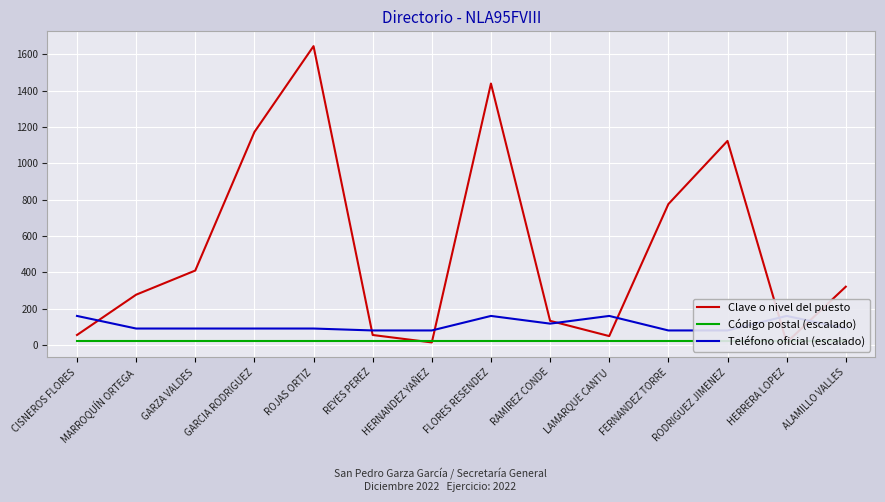

Which series has the largest range (max minus min)?

Clave o nivel del puesto